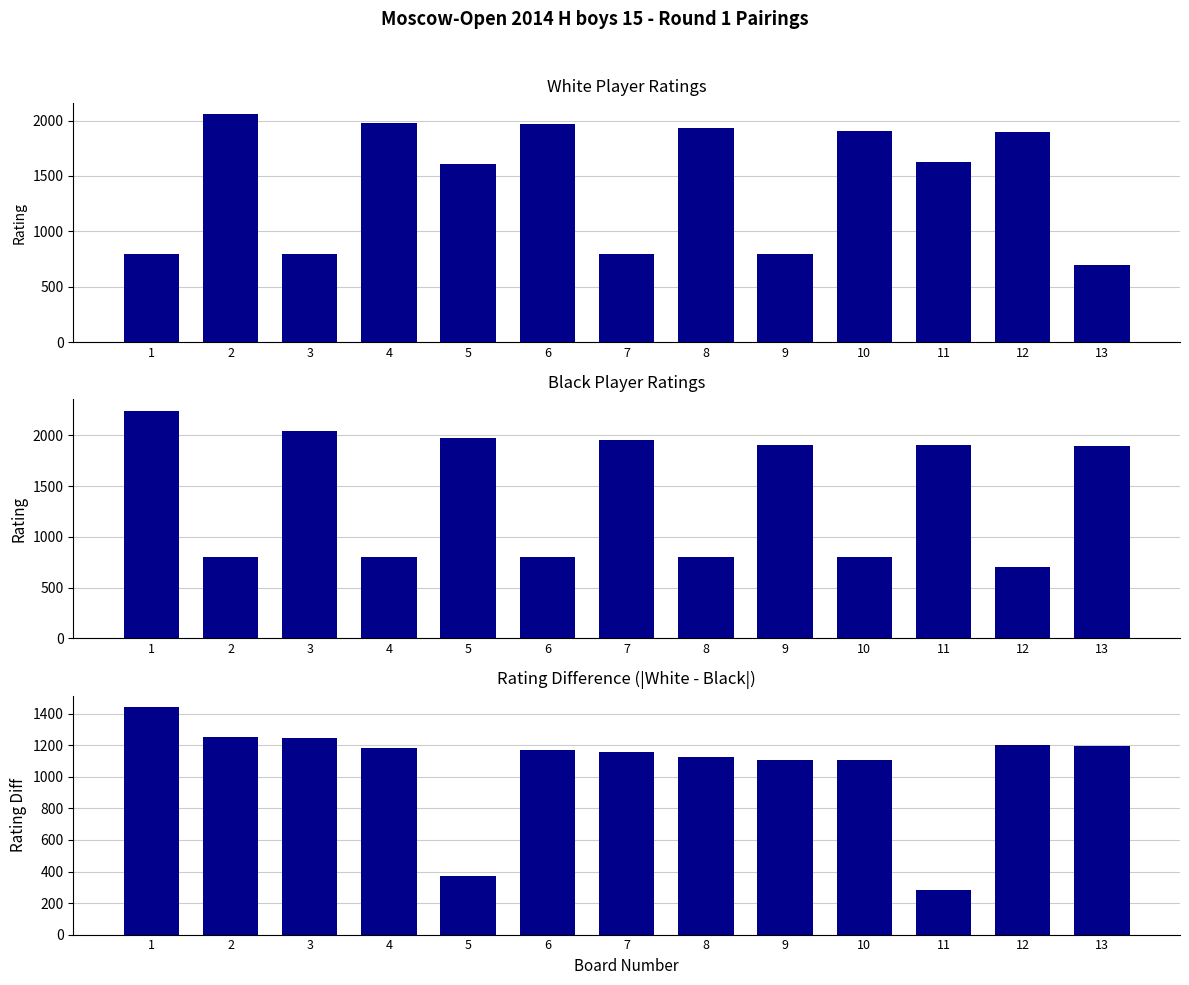

At how many categories does at least one series exceed 1870?

13